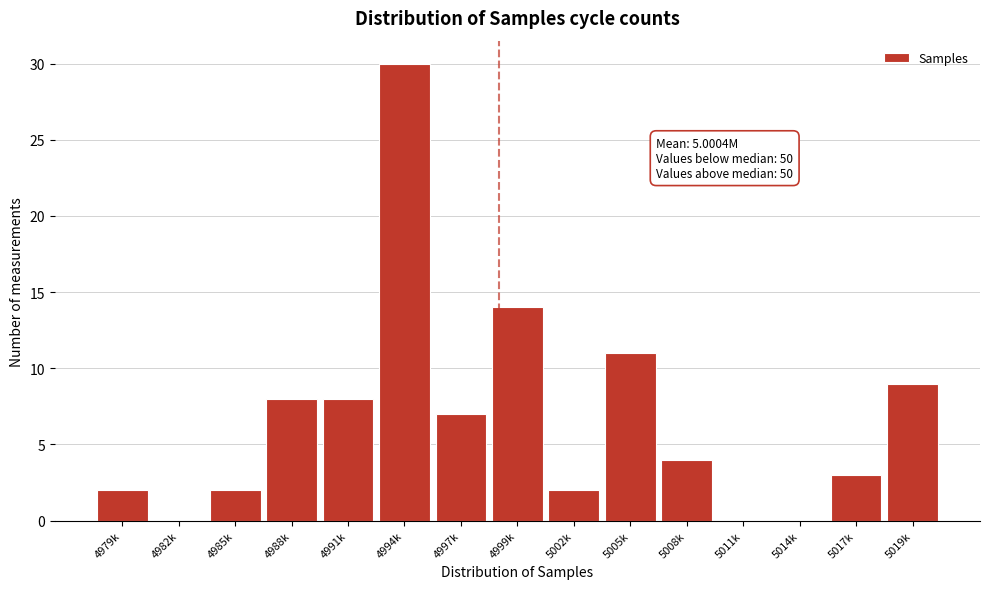

Reading right to left, transcribe all the data shown in this chart.

5019k=9	5017k=3	5014k=0	5011k=0	5008k=4	5005k=11	5002k=2	4999k=14	4997k=7	4994k=30	4991k=8	4988k=8	4985k=2	4982k=0	4979k=2